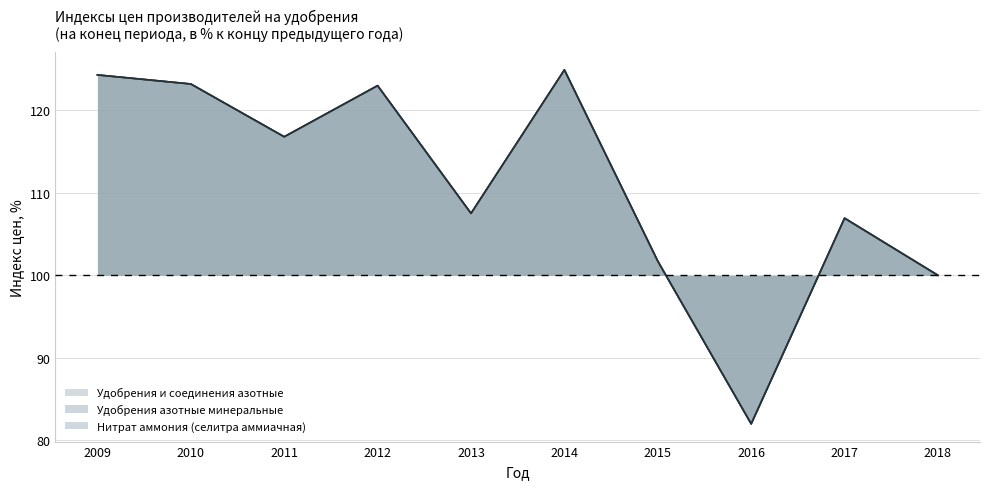

What is the approximate value of Удобрения и соединения азотные at 2016?

82.0